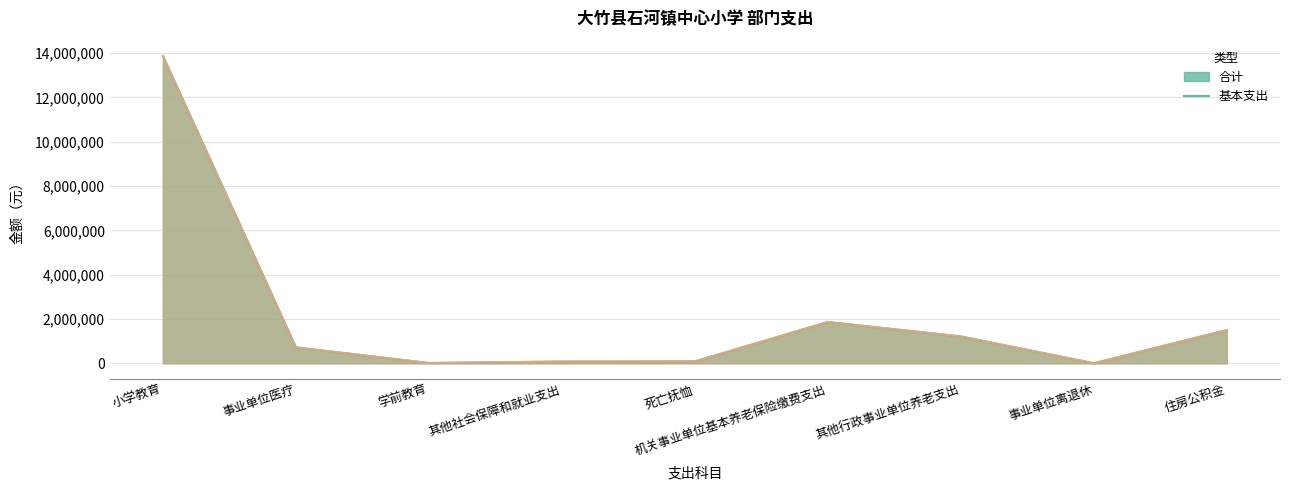

Between 住房公积金 and 事业单位离退休, which is larger?

住房公积金